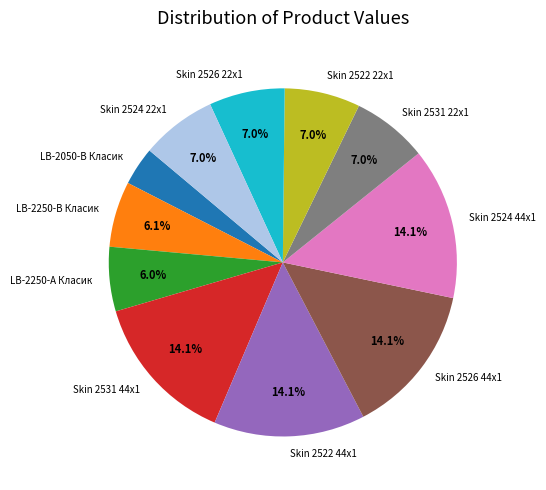

To the nearest percent, what percentage of the pie is Skin 2522 44x1?

14%